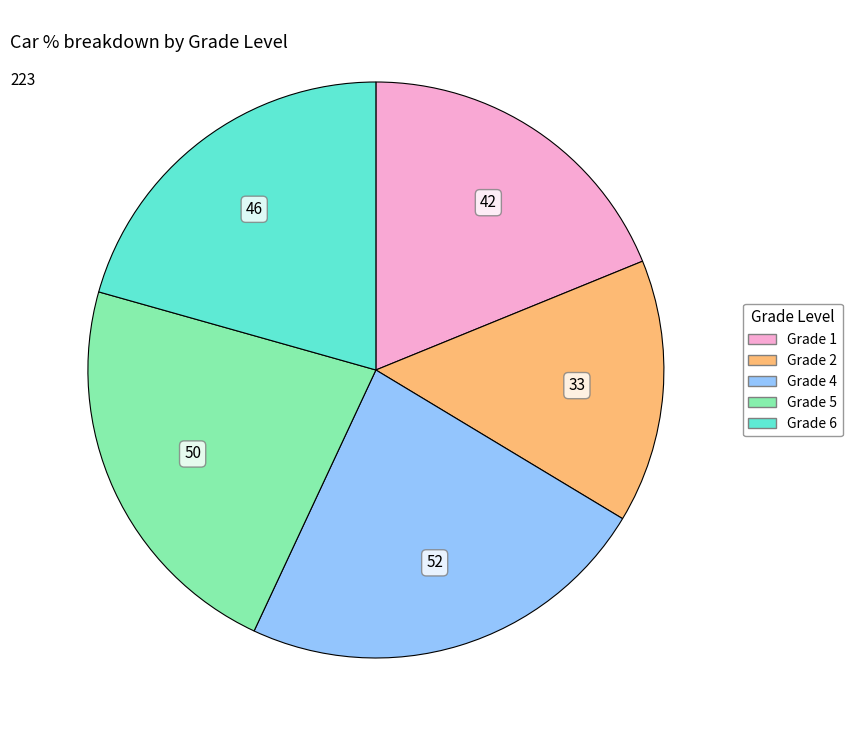

Is Grade 5 the majority of the pie?

No